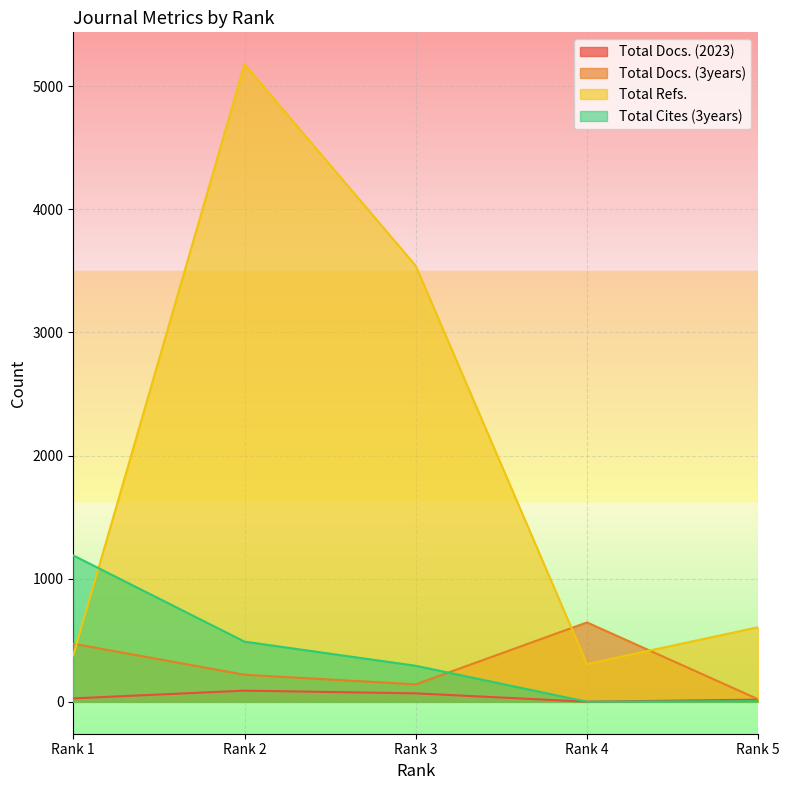

What is the value of the Total Docs. (3years) point at the 4th from the left?

645